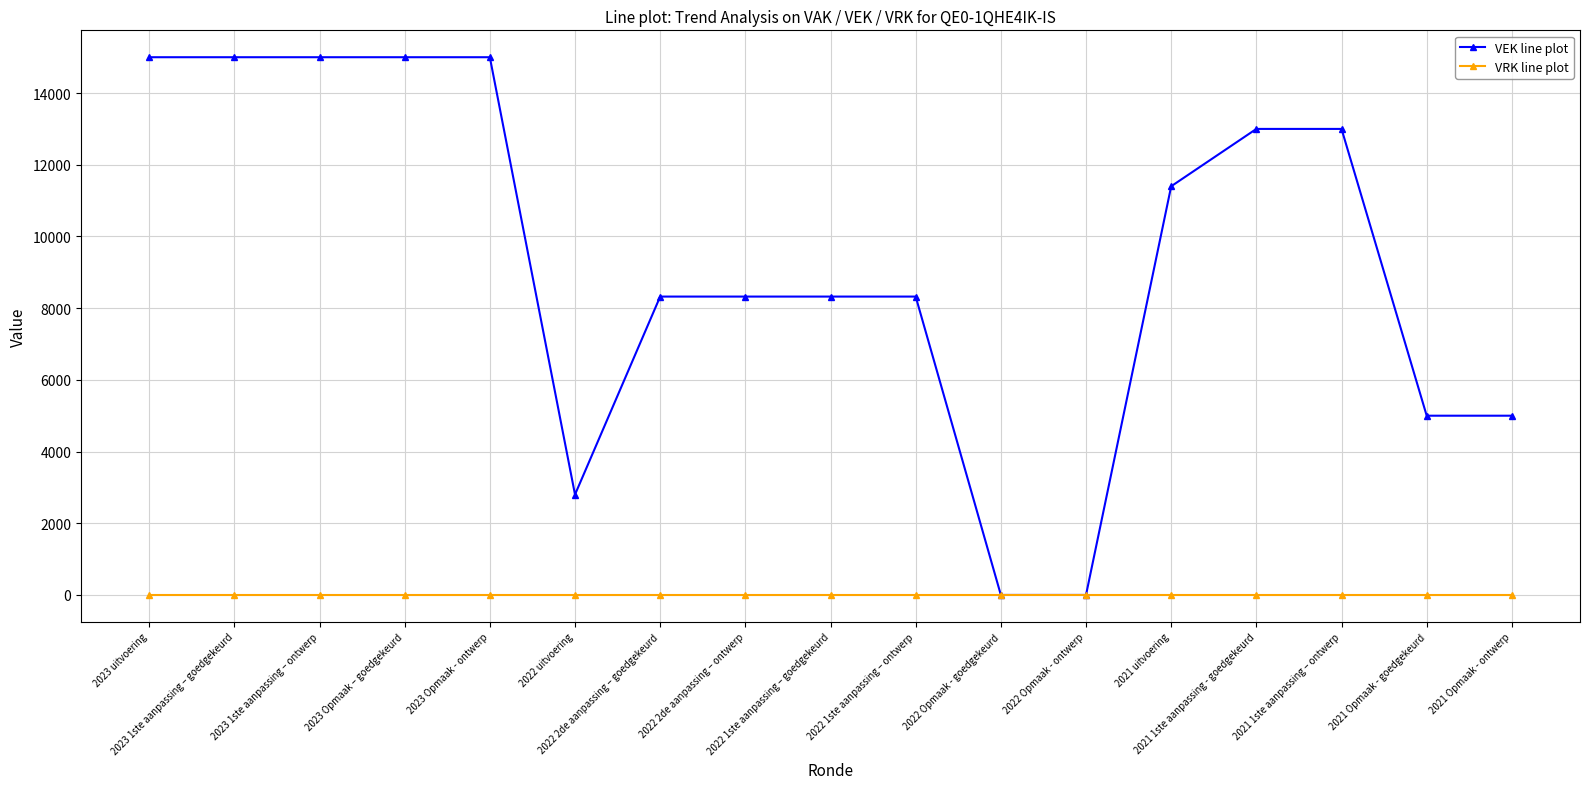

What is the difference between the VEK line plot values at 2023 Opmaak – goedgekeurd and 2021 Opmaak - ontwerp?

10000